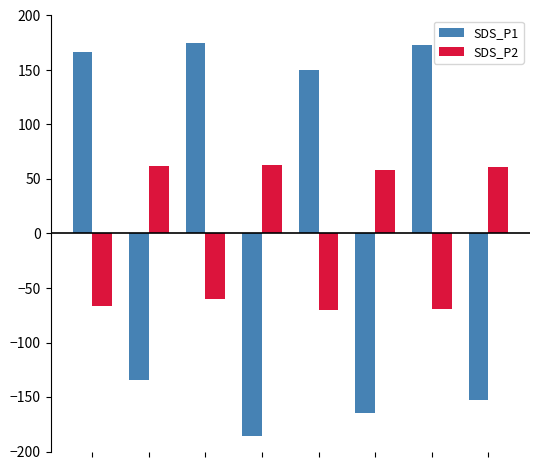

What is the difference between the maximum and minimum values in the SDS_P2 series?

133.3